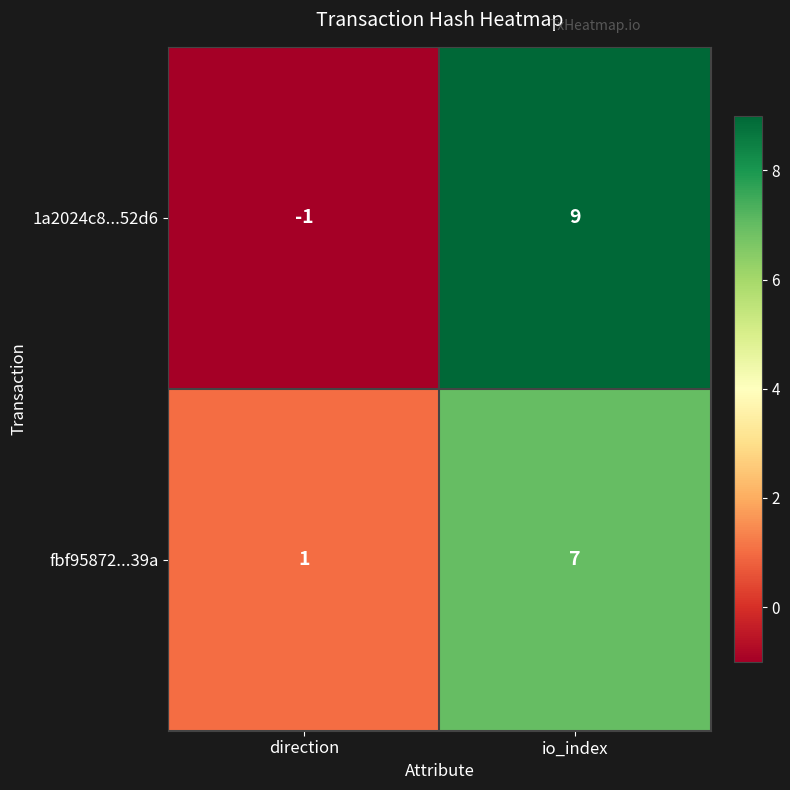

What is the greatest value displayed?

9